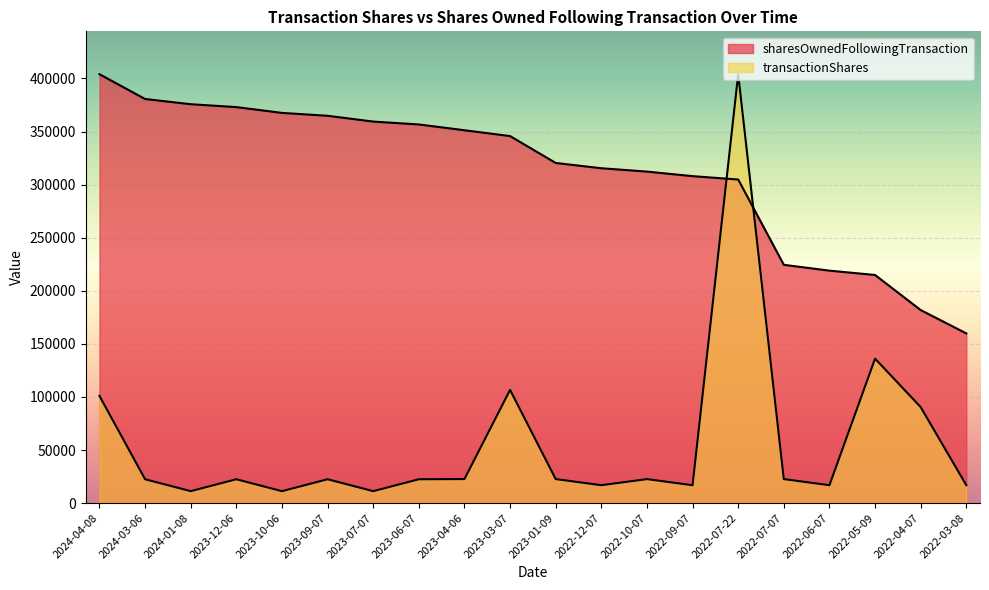

Between 2023-01-09 and 2022-09-07, which is larger?

2023-01-09